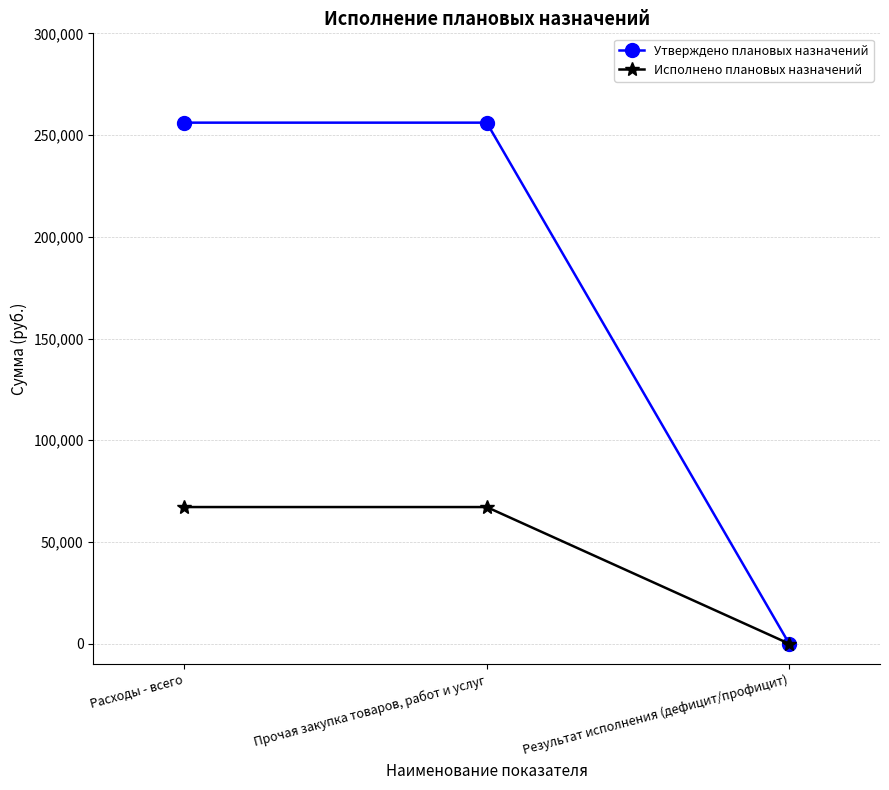

True or false: Исполнено плановых назначений has a value of 67194.1 at Расходы - всего.

True